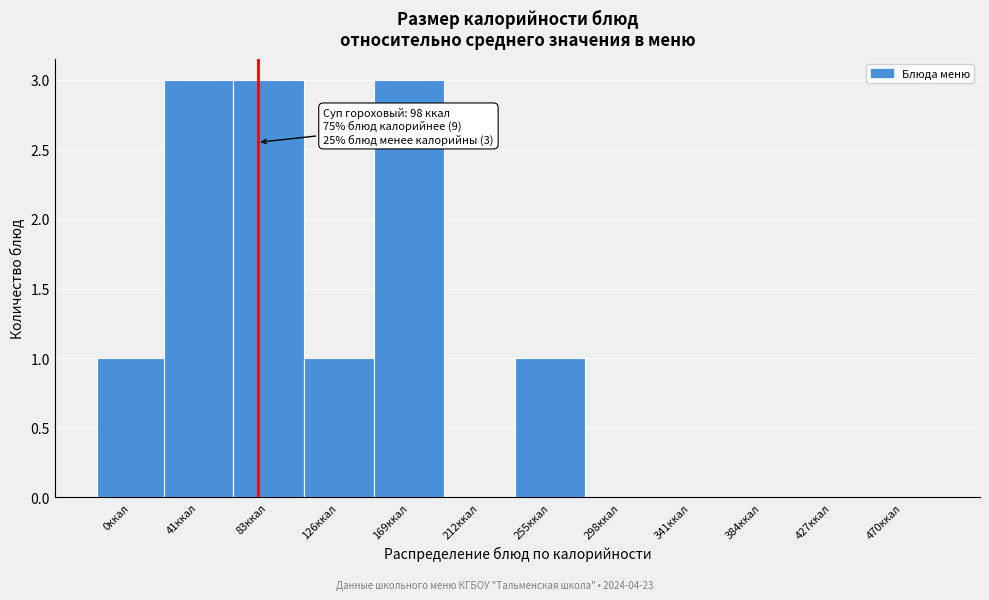

Reading left to right, transcribe all the data shown in this chart.

0ккал=1	41ккал=3	83ккал=3	126ккал=1	169ккал=3	212ккал=0	255ккал=1	298ккал=0	341ккал=0	384ккал=0	427ккал=0	470ккал=0